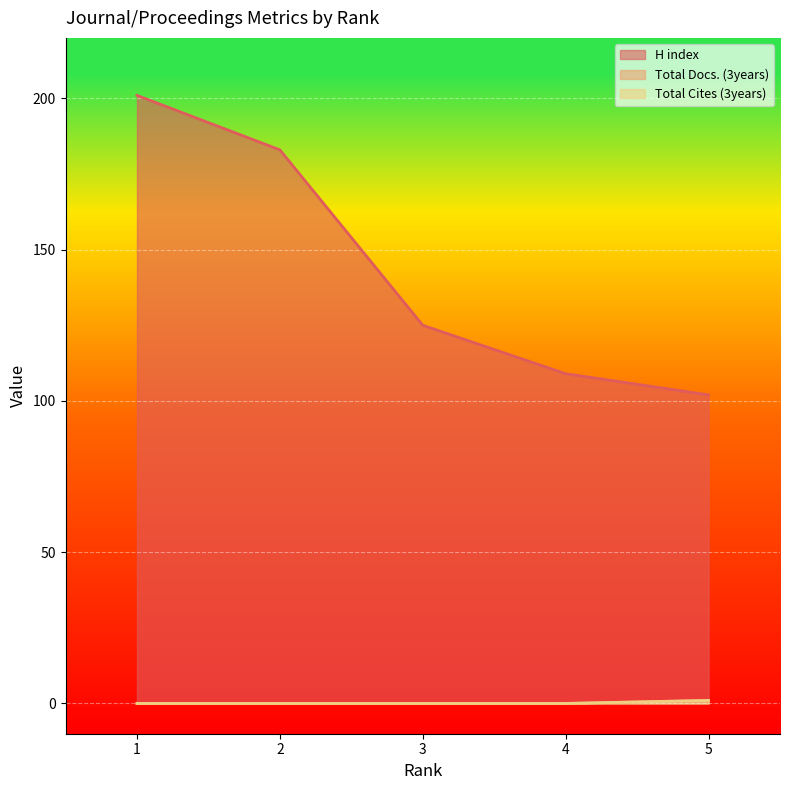

Which series has the largest range (max minus min)?

H index